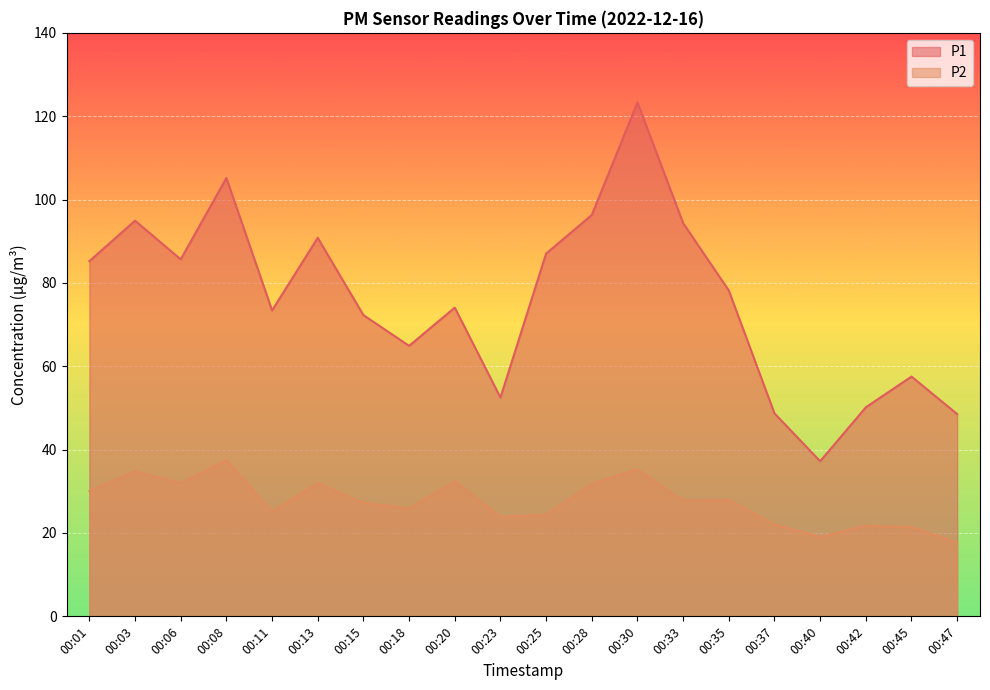

At 00:20, list the series in order from smallest to largest.

P2, P1